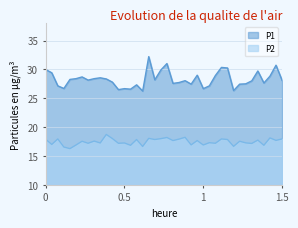

The P1 series shows 36.0 at 01:00. True or false?

False